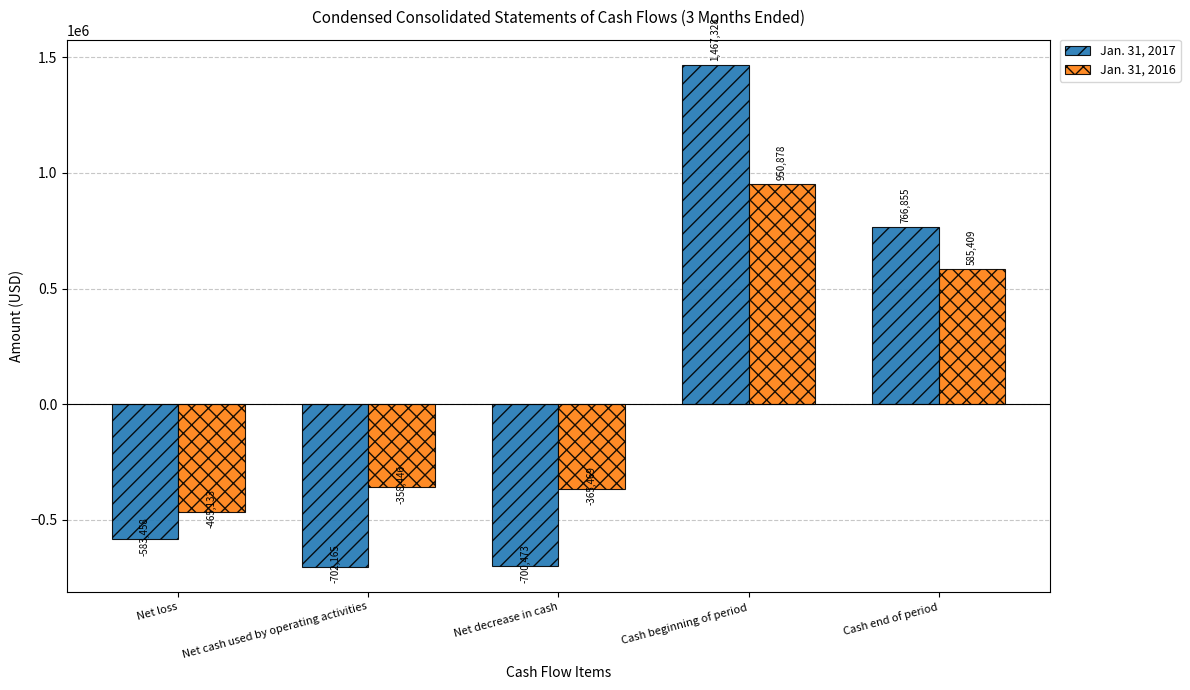

The Jan. 31, 2017 series shows -876301 at Net loss. True or false?

False